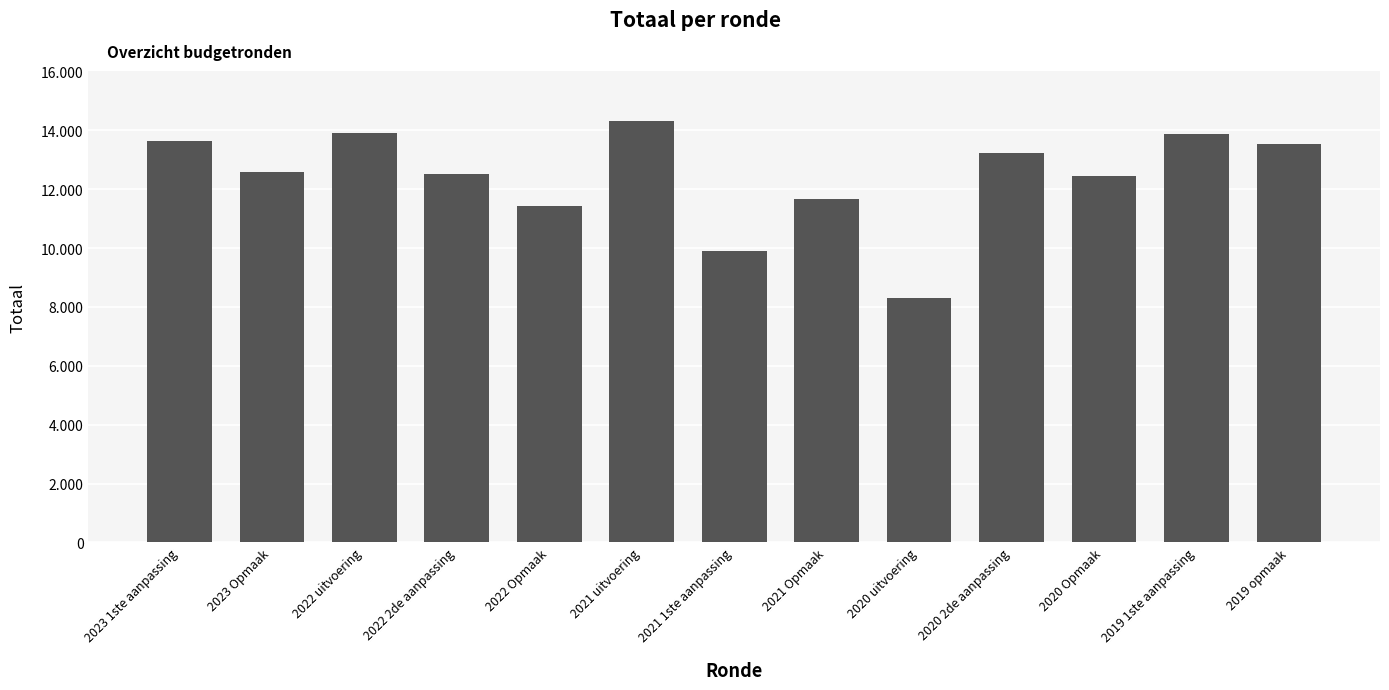

What is the greatest value displayed?

14303